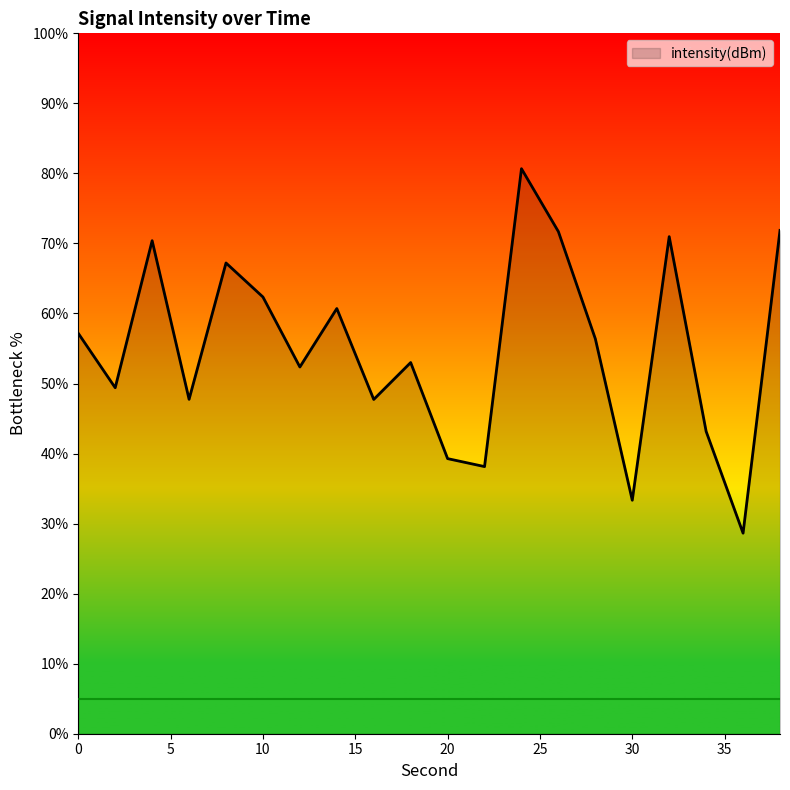

How many interior local valleys (lower than both neighbors) does the data have?

7